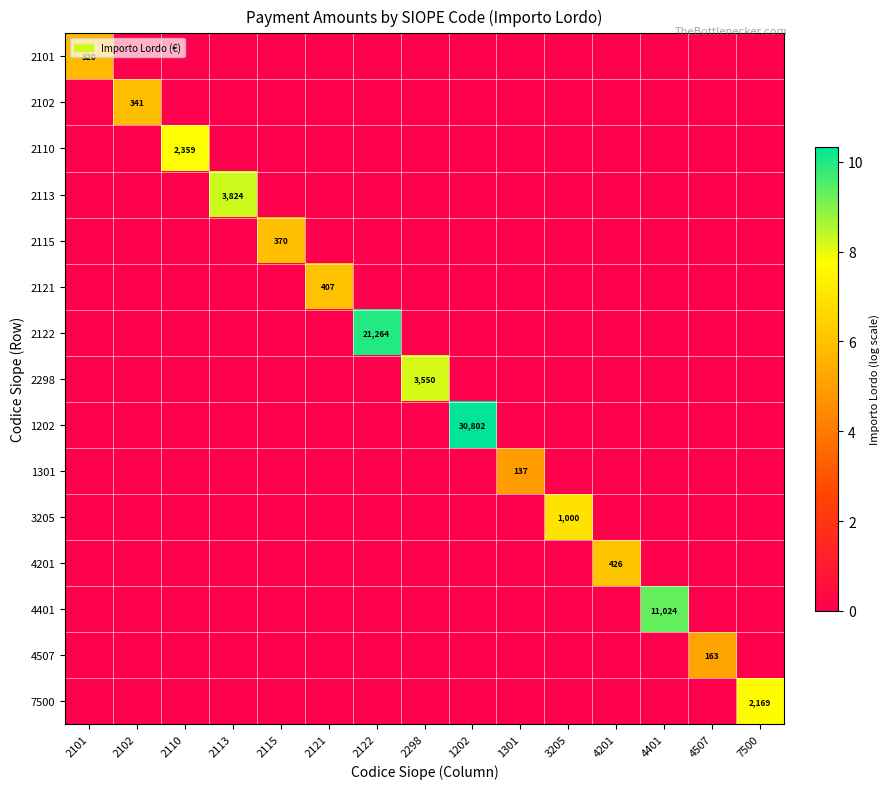

At how many categories does at least one series exceed 4?

15